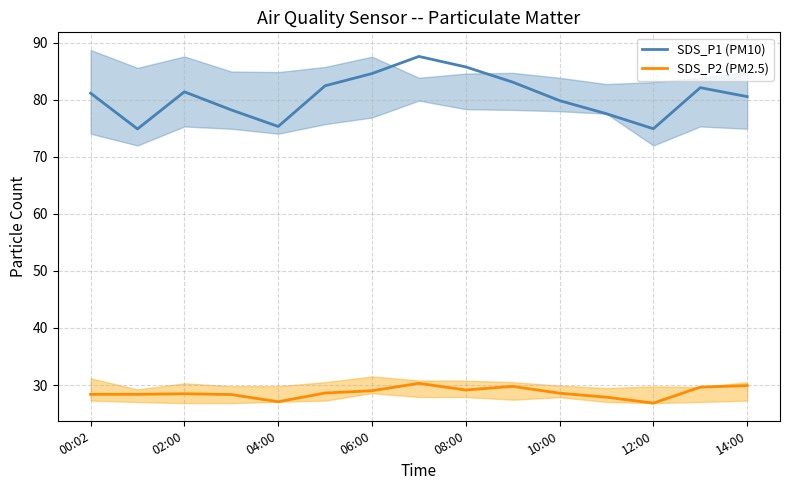

True or false: SDS_P1 (PM10) has a value of 81.1 at 00:02.

True